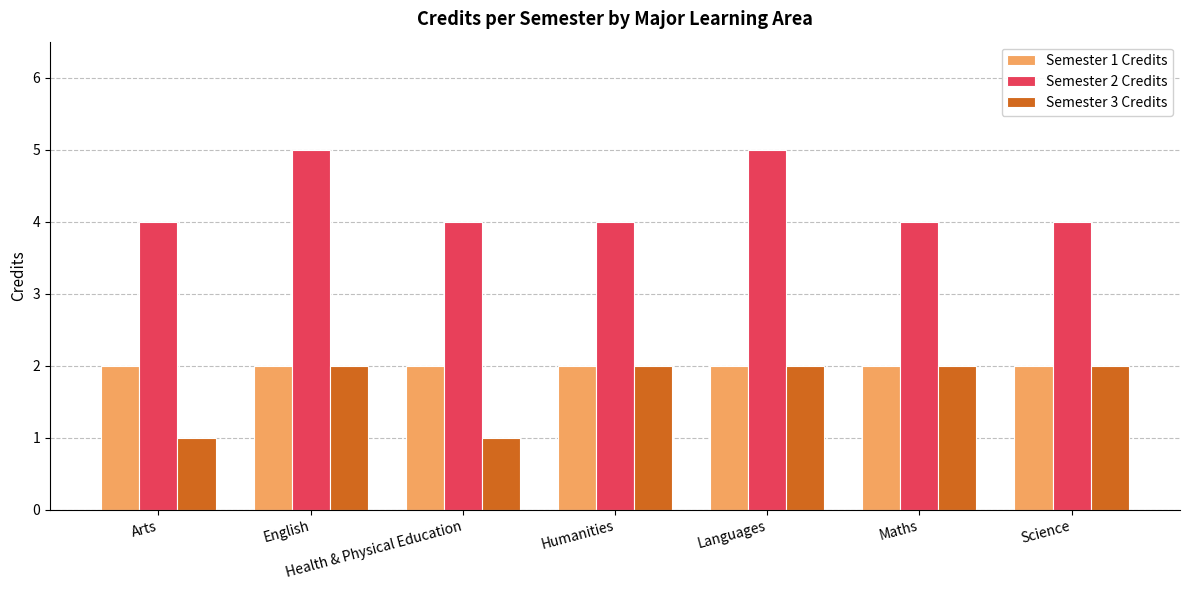

The Semester 3 Credits series shows 1 at Science. True or false?

False